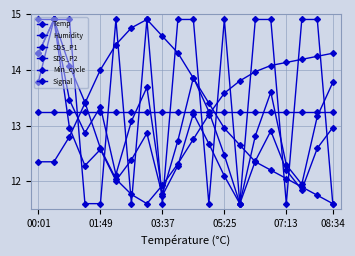

Does the chart have visible grid lines?

Yes